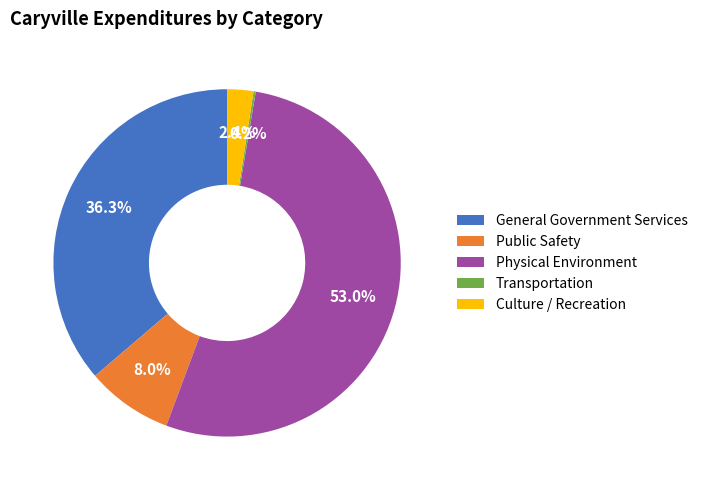

Does Physical Environment represent more than half of the total?

Yes